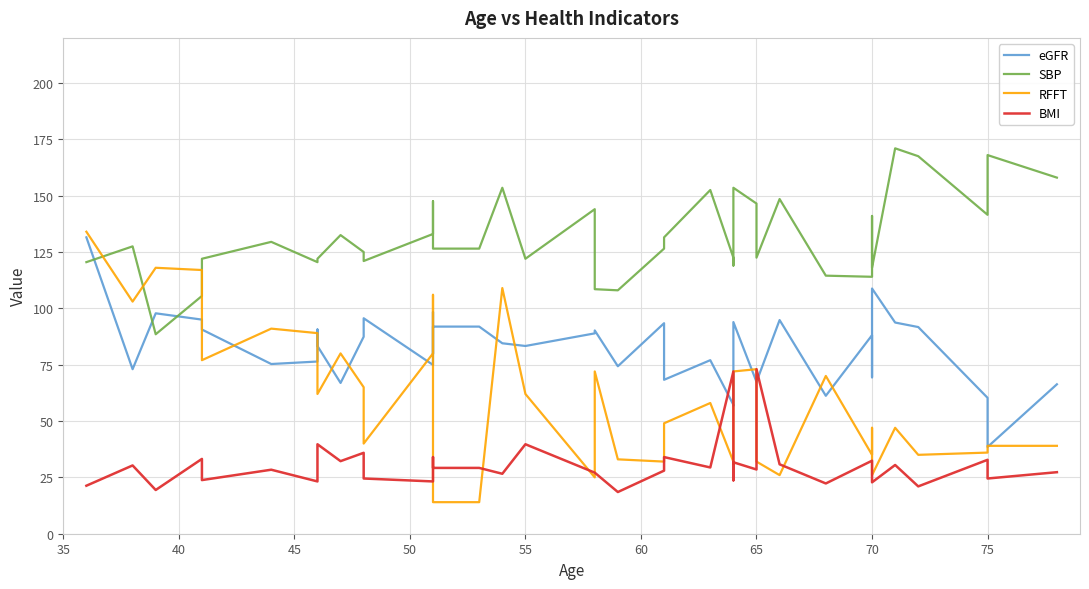

What are all the series names shown in the legend?

eGFR, SBP, RFFT, BMI